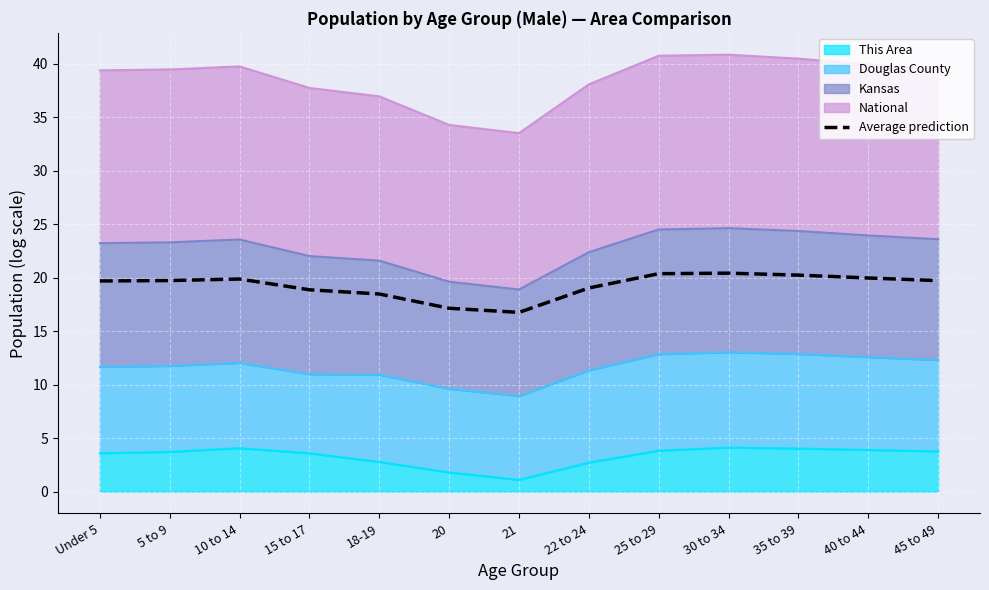

Where is the first local minimum?

21